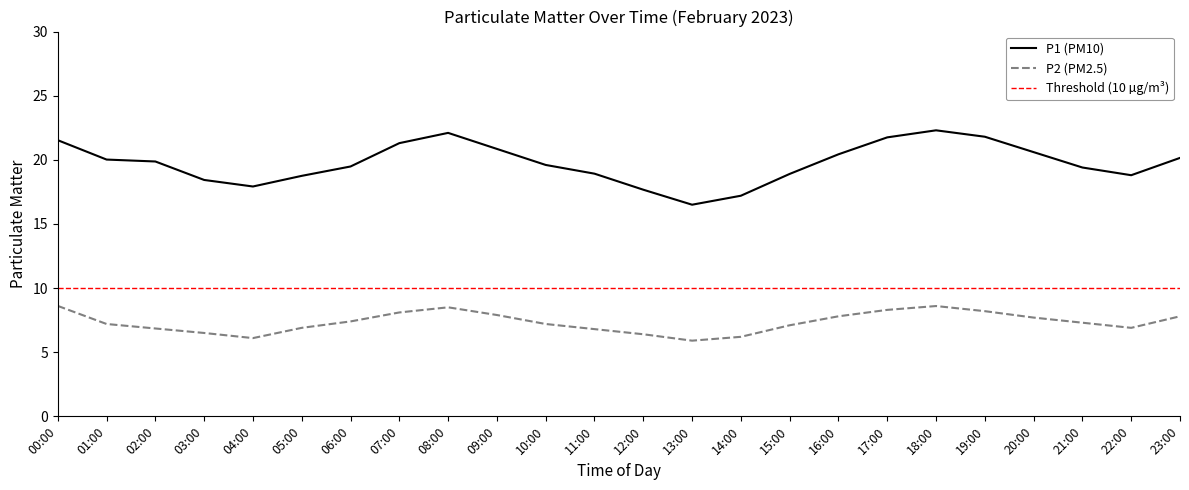

Which series has the largest range (max minus min)?

P1